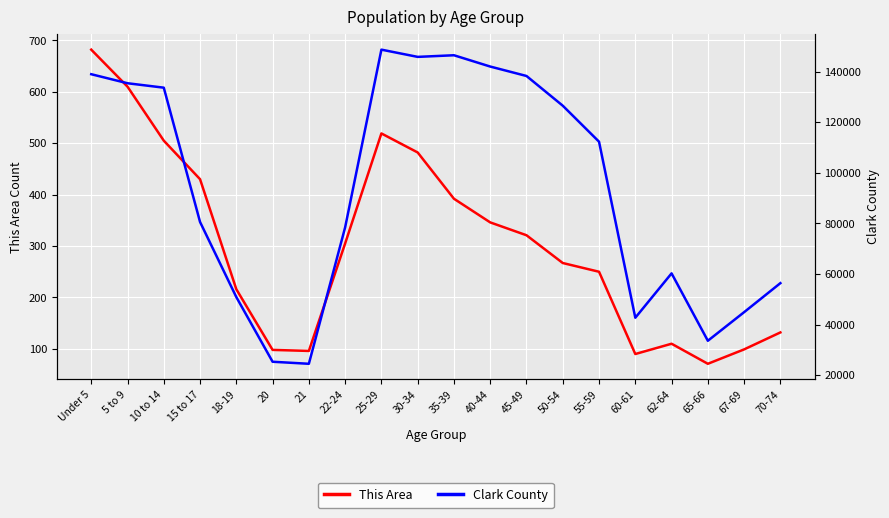

What is the difference between the Clark County values at 10 to 14 and 30-34?

12171